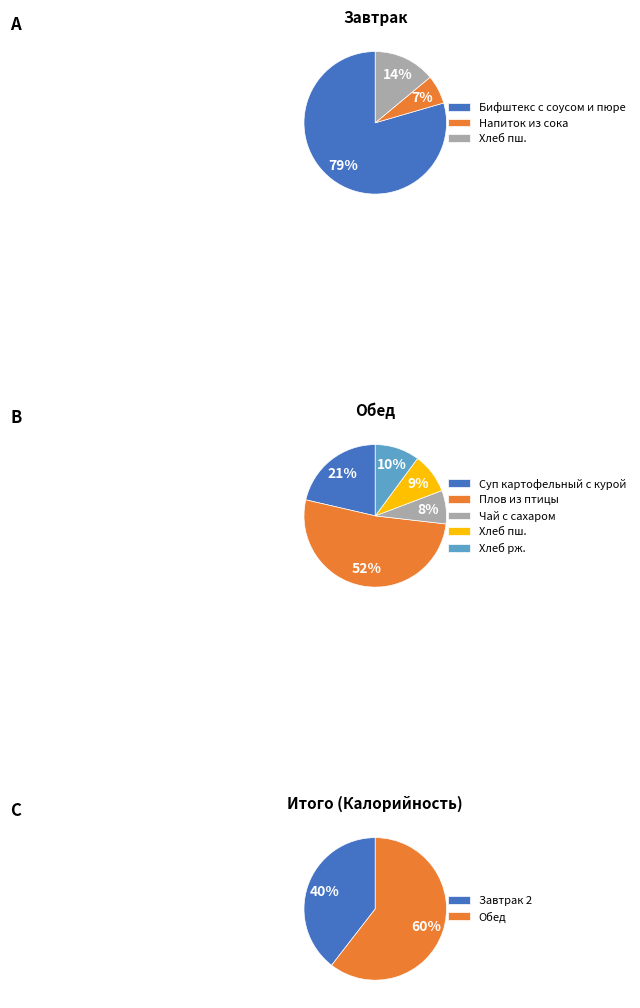

How many segments does this pie chart have?

2